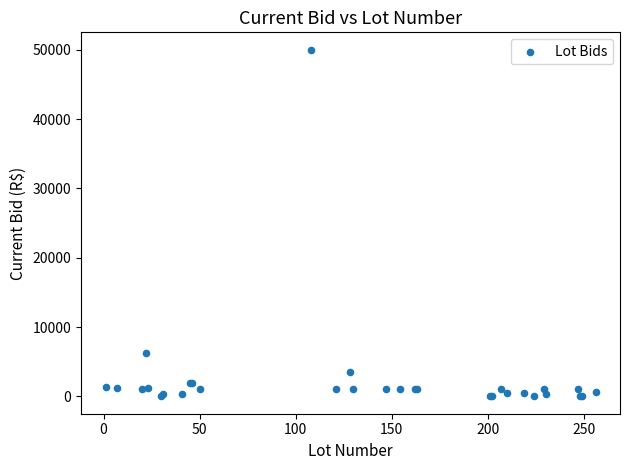

What Y value in the scatter plot is closest to 25001?

6250.0